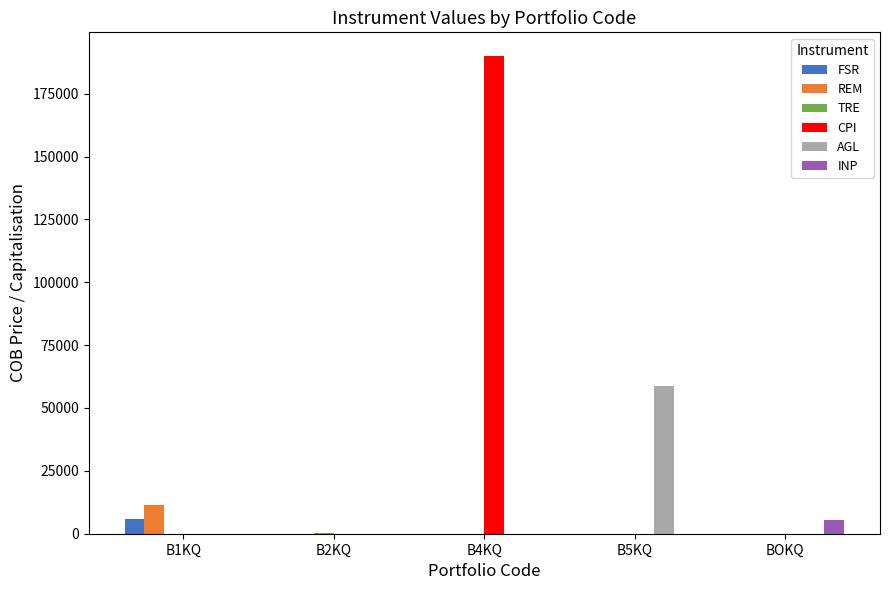

Is the value of INP at B4KQ greater than the value of FSR at B1KQ?

No